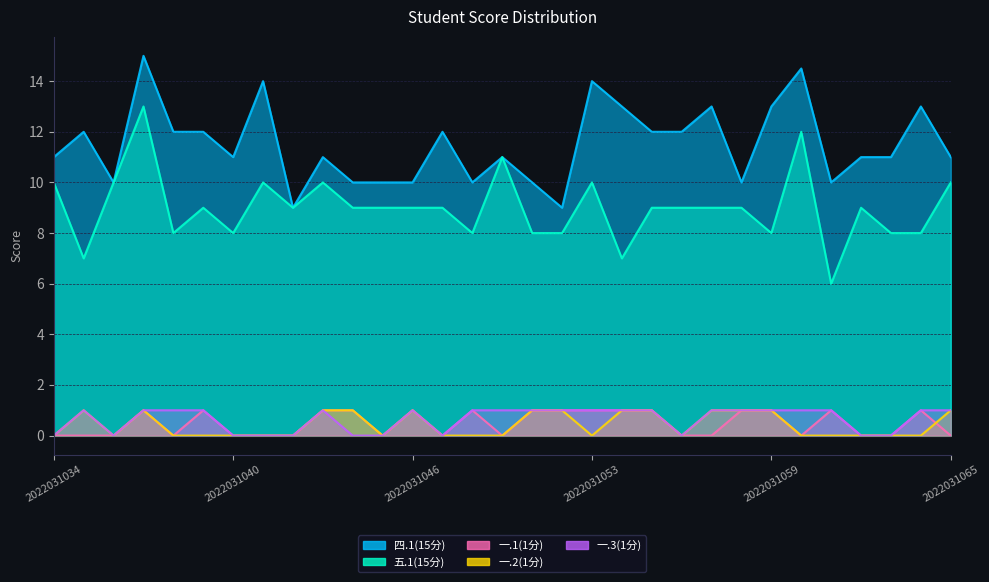

Reading right to left, what are all the values shown in this chart?

四.1(15分): 11.0	13.0	11.0	11.0	10.0	14.5	13.0	10.0	13.0	12.0	12.0	13.0	14.0	9.0	10.0	11.0	10.0	12.0	10.0	10.0	10.0	11.0	9.0	14.0	11.0	12.0	12.0	15.0	10.0	12.0	11.0
五.1(15分): 10.0	8.0	8.0	9.0	6.0	12.0	8.0	9.0	9.0	9.0	9.0	7.0	10.0	8.0	8.0	11.0	8.0	9.0	9.0	9.0	9.0	10.0	9.0	10.0	8.0	9.0	8.0	13.0	10.0	7.0	10.0
一.1(1分): 0.0	1.0	0.0	0.0	1.0	0.0	1.0	1.0	0.0	0.0	1.0	1.0	1.0	1.0	1.0	0.0	1.0	0.0	1.0	0.0	1.0	1.0	0.0	0.0	0.0	1.0	0.0	1.0	0.0	0.0	0.0
一.2(1分): 1.0	0.0	0.0	0.0	0.0	0.0	1.0	1.0	1.0	0.0	1.0	1.0	0.0	1.0	1.0	0.0	0.0	0.0	1.0	0.0	1.0	1.0	0.0	0.0	0.0	0.0	0.0	1.0	0.0	1.0	0.0
一.3(1分): 1.0	1.0	0.0	0.0	1.0	1.0	1.0	1.0	1.0	0.0	1.0	1.0	1.0	1.0	1.0	1.0	1.0	0.0	1.0	0.0	0.0	1.0	0.0	0.0	0.0	1.0	1.0	1.0	0.0	1.0	0.0